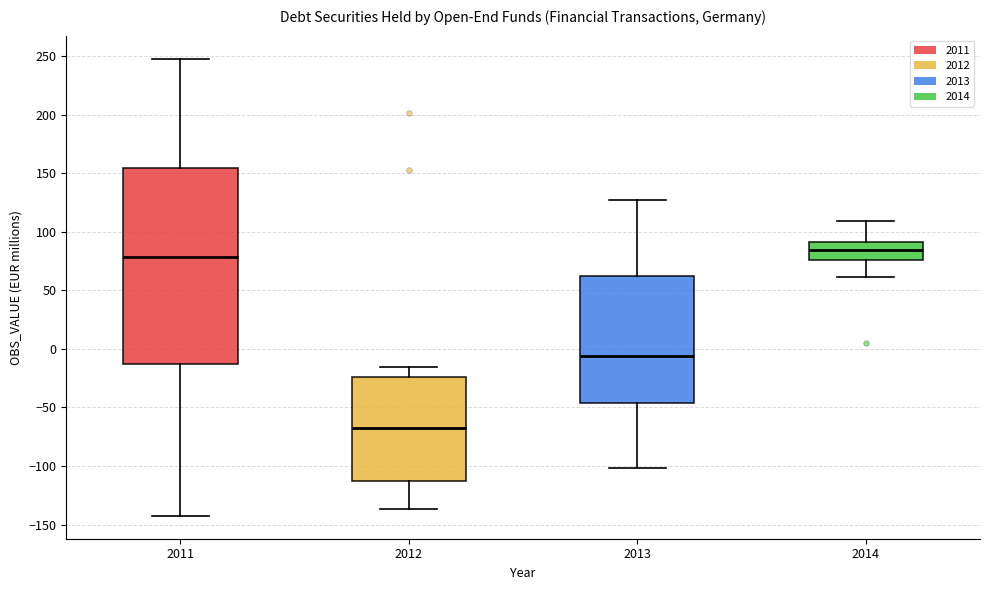

Reading left to right, transcribe this box plot: for each box, give where its median line is, the range the box spans, and where its two whiskers end, as read against the y-axis. The values are not printed on the chart, so give them approximately, as read against the axis.

2011: median 80, box -15 to 155, whiskers -145 to 250
2012: median -70, box -115 to -25, whiskers -135 to -15
2013: median -5, box -45 to 60, whiskers -100 to 125
2014: median 85, box 75 to 90, whiskers 60 to 110